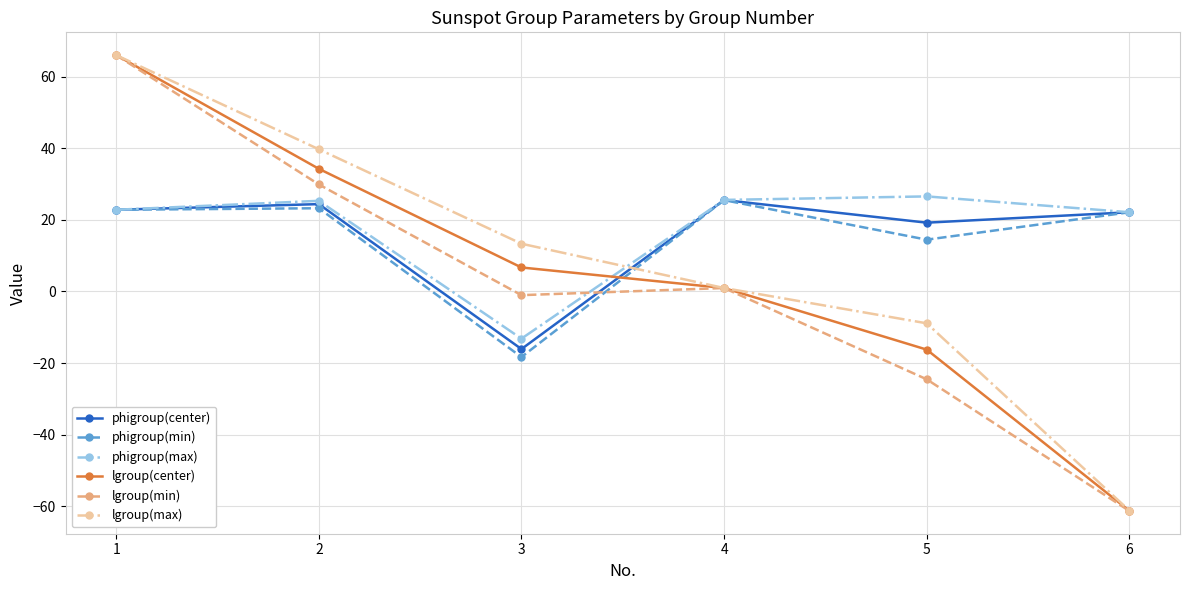

At which label does lgroup(center) reach its peak?

1